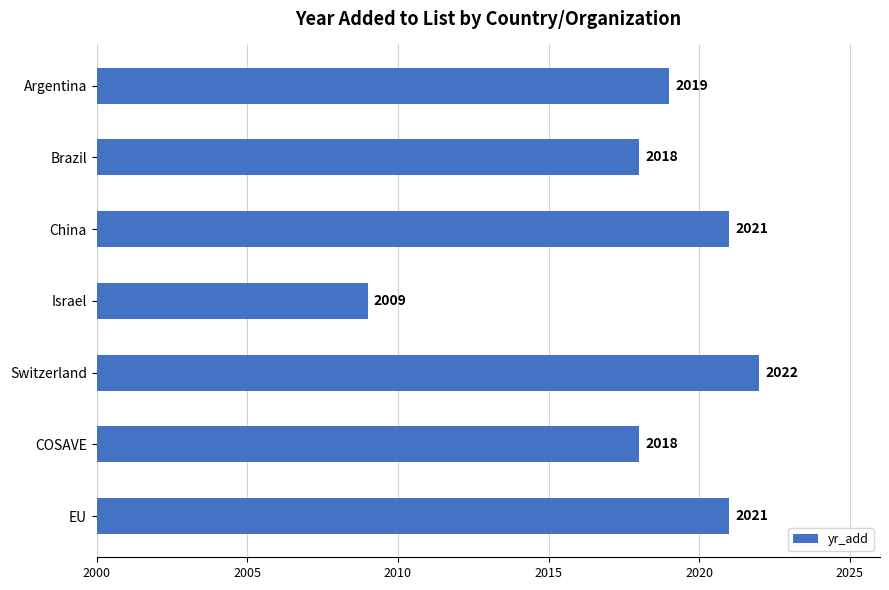

How many bars are there in total?

7